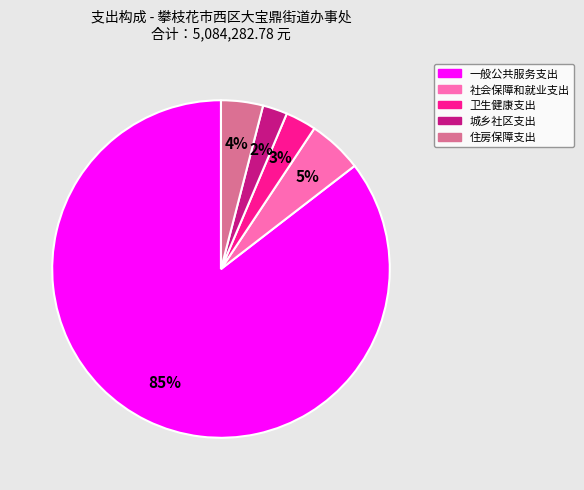

Combined, do 一般公共服务支出 and 社会保障和就业支出 account for over 50%?

Yes